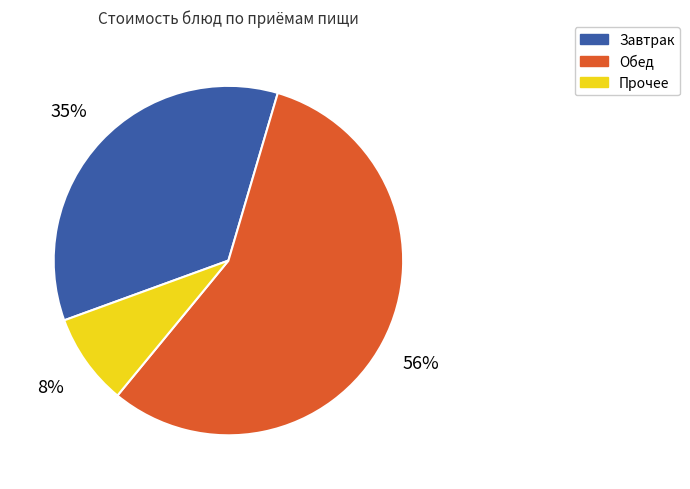

To the nearest percent, what is the average slice percentage?

33%